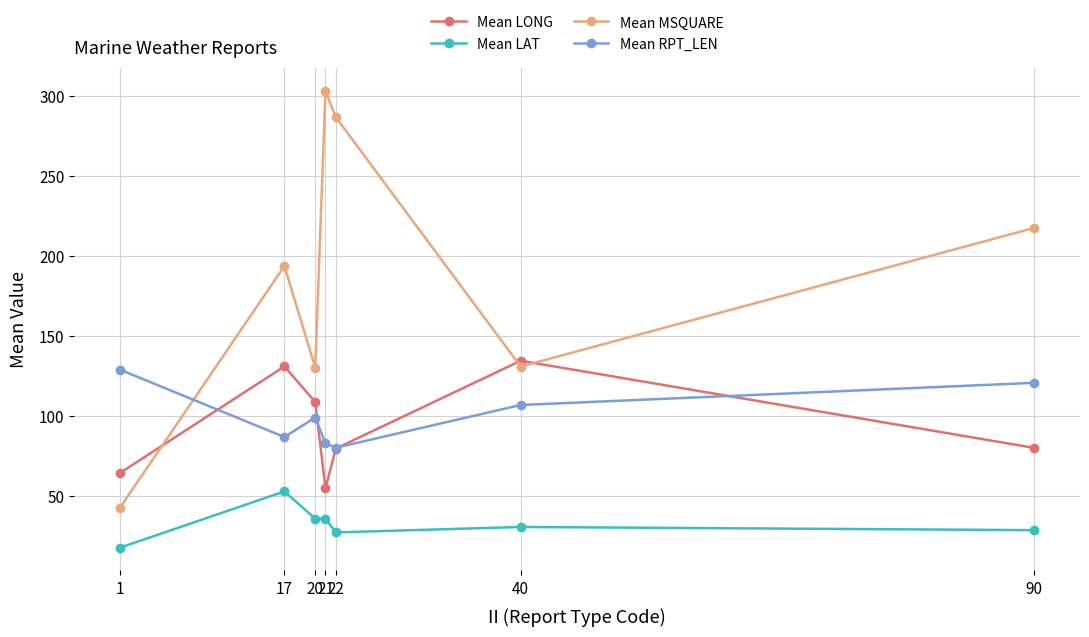

Which series has the largest range (max minus min)?

Mean MSQUARE